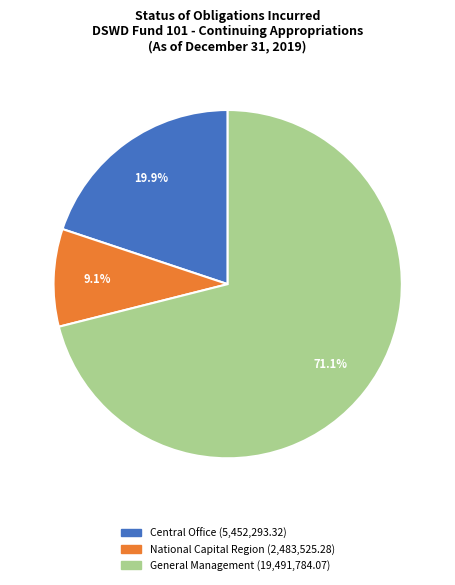

To the nearest percent, what is the difference between the largest and smallest slice percentages?

62%